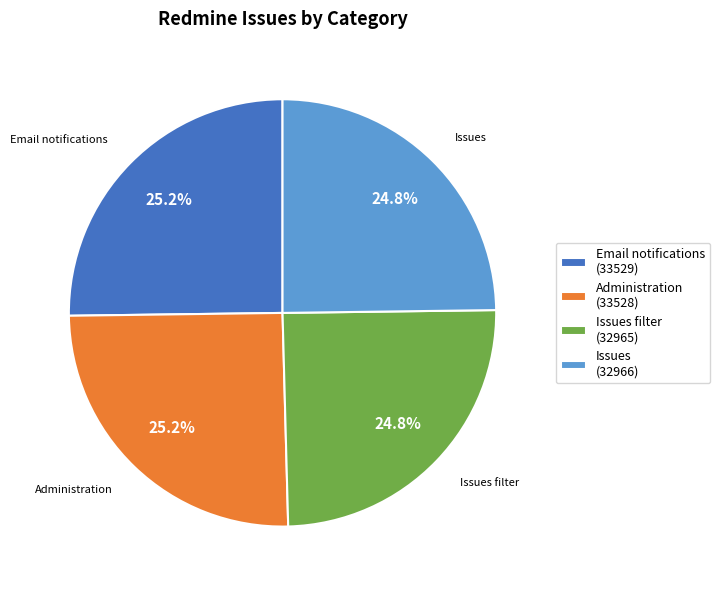

What percentage is the Administration slice, to the nearest percent?

25%